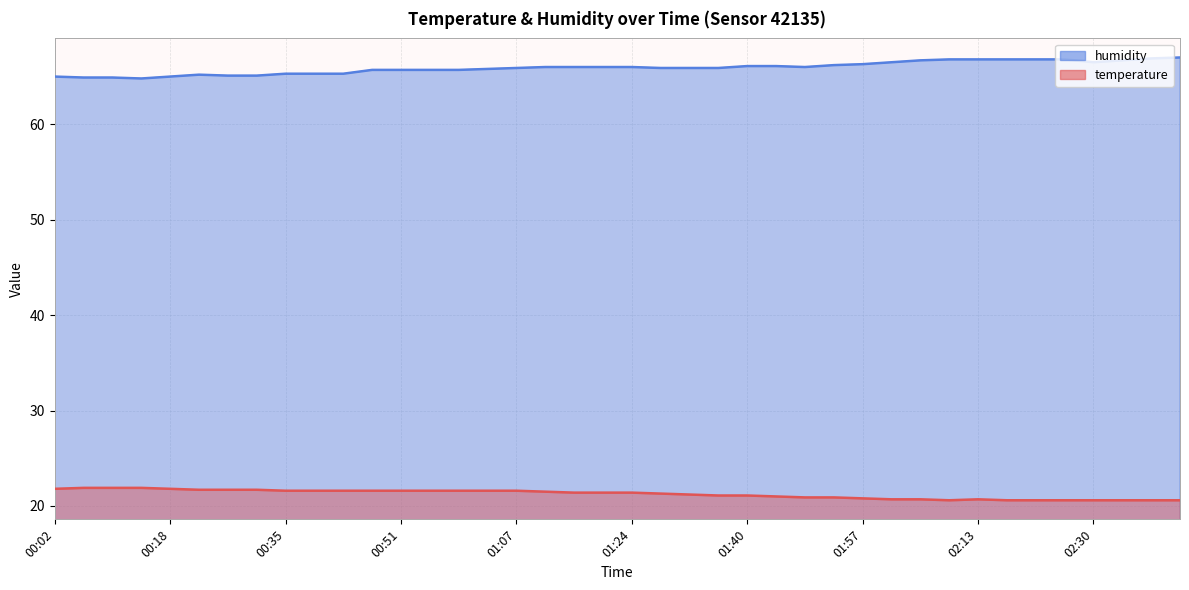

Which series has the largest range (max minus min)?

humidity